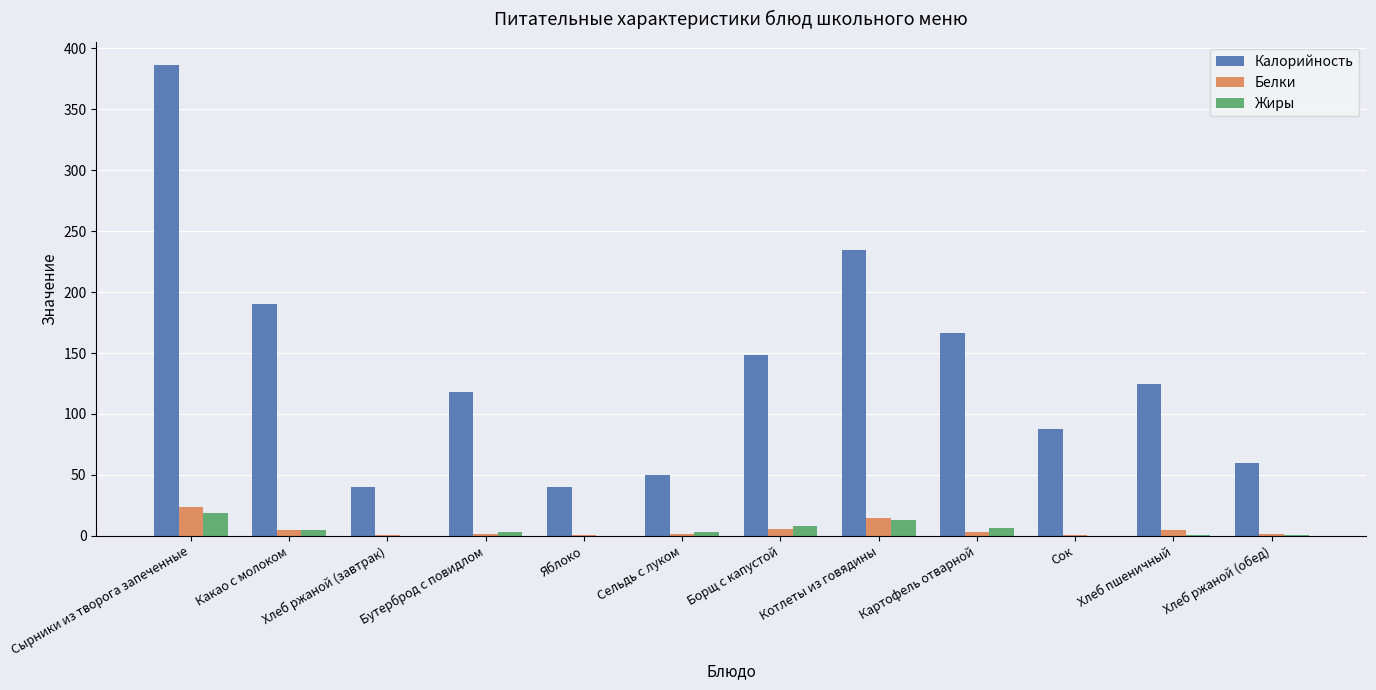

At which label does Белки reach its peak?

Сырники из творога запеченные